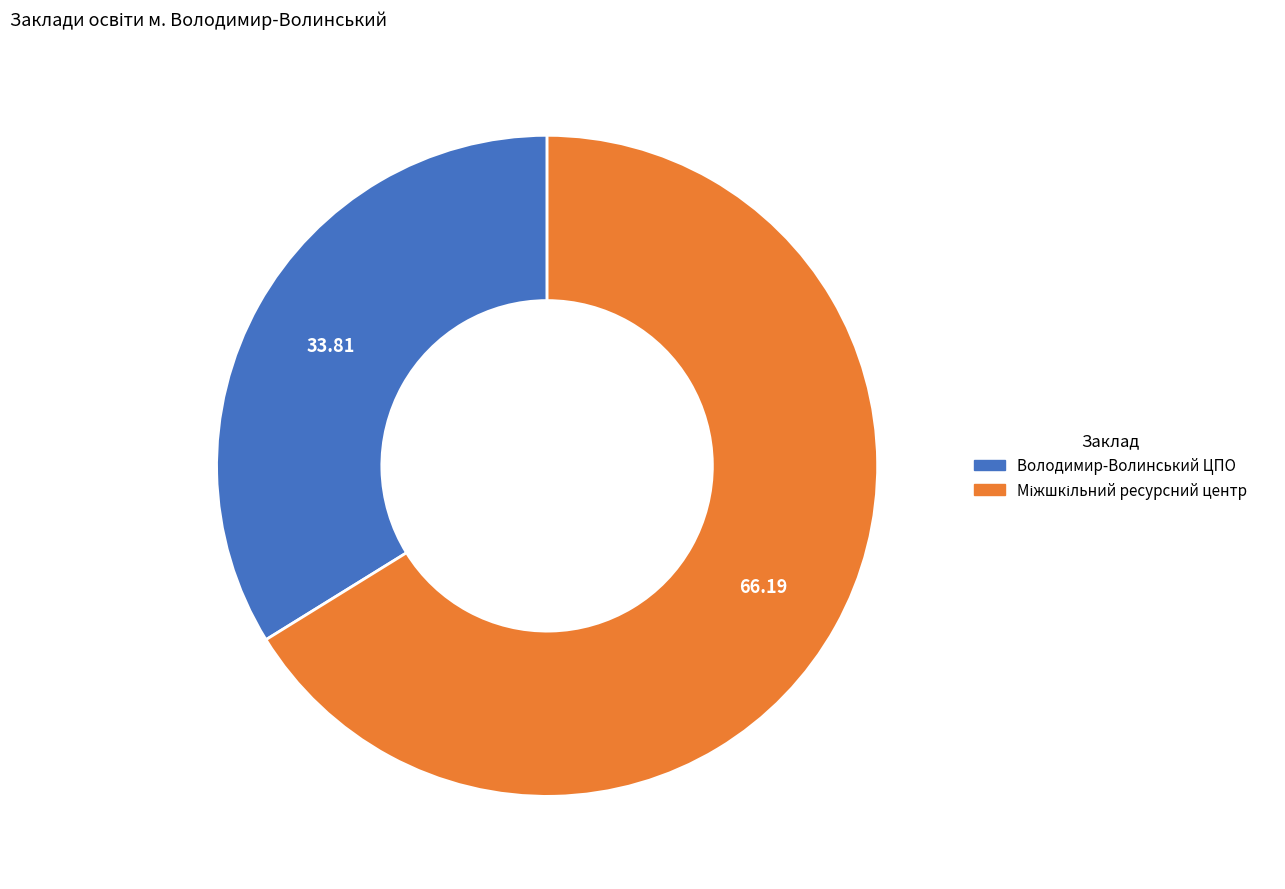

Is there any slice that represents more than half of the pie?

Yes